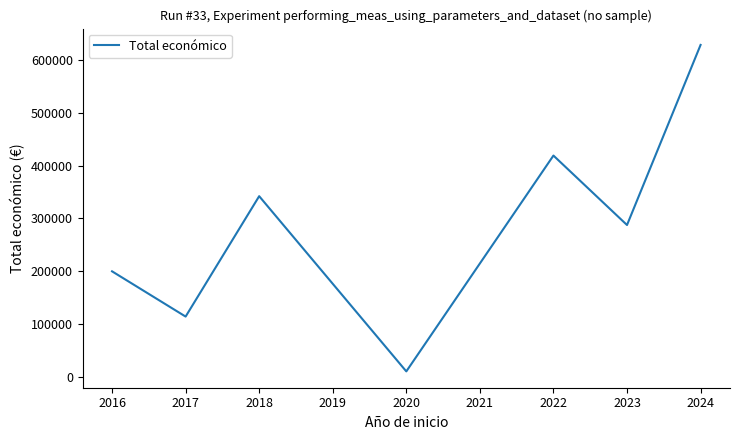

Count the number of data series in this chart.

1